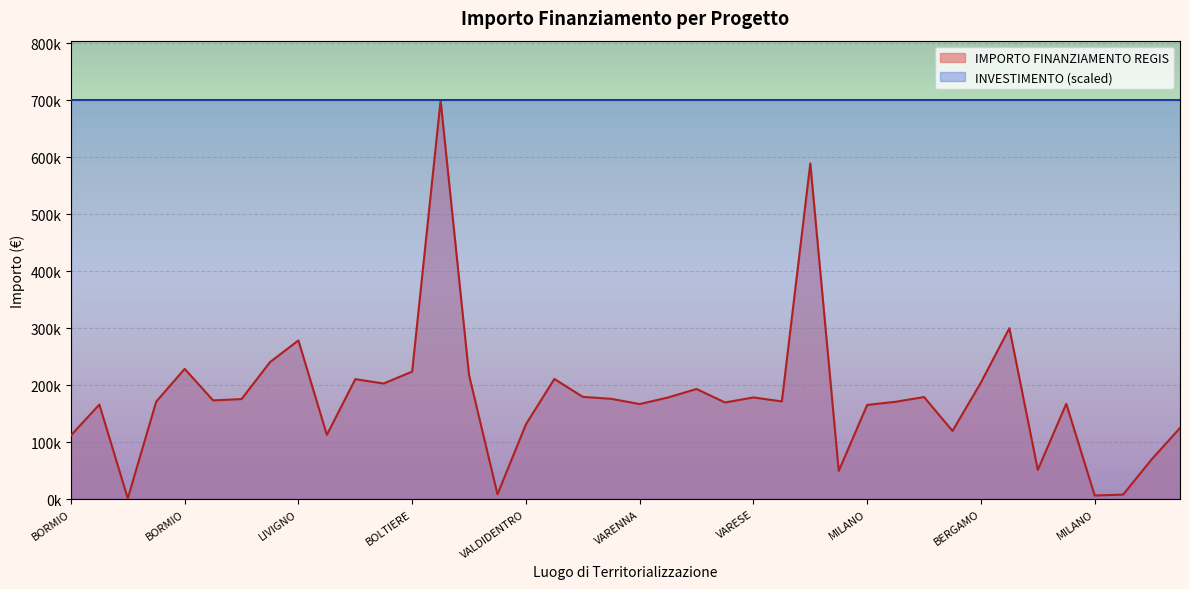

What is the sum of all values?

7182457.3